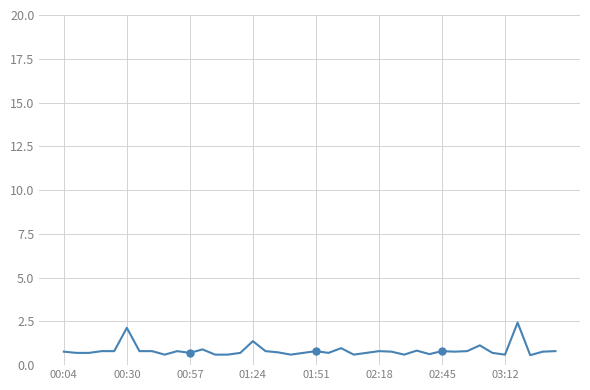

What is the average value?

0.8